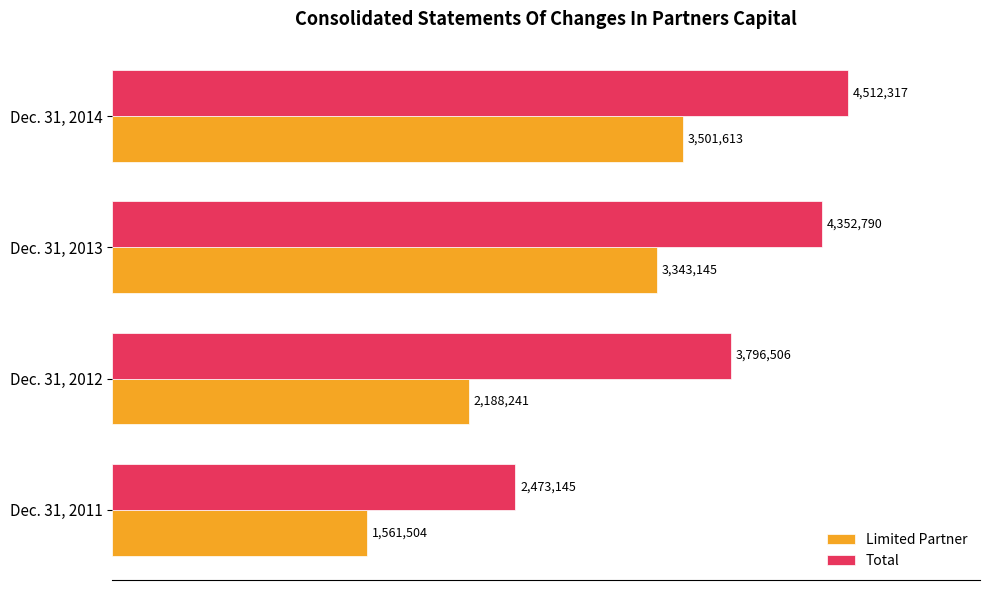

Rank the categories by Limited Partner value from lowest to highest.

Dec. 31, 2011, Dec. 31, 2012, Dec. 31, 2013, Dec. 31, 2014